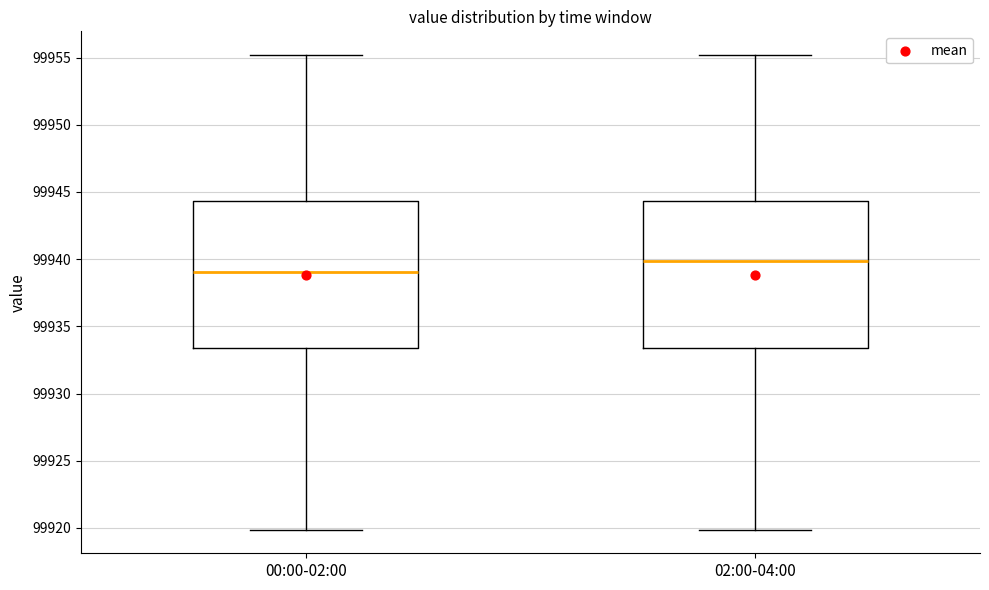

Reading left to right, read every box against the y-axis: the position of its median line, the range the box covers, and the ends of its whiskers. The values are not printed on the chart, so give them approximately, as read against the axis.

00:00-02:00: median 99939.0, box 99933.5 to 99944.5, whiskers 99920.0 to 99955.0
02:00-04:00: median 99940.0, box 99933.5 to 99944.5, whiskers 99920.0 to 99955.0